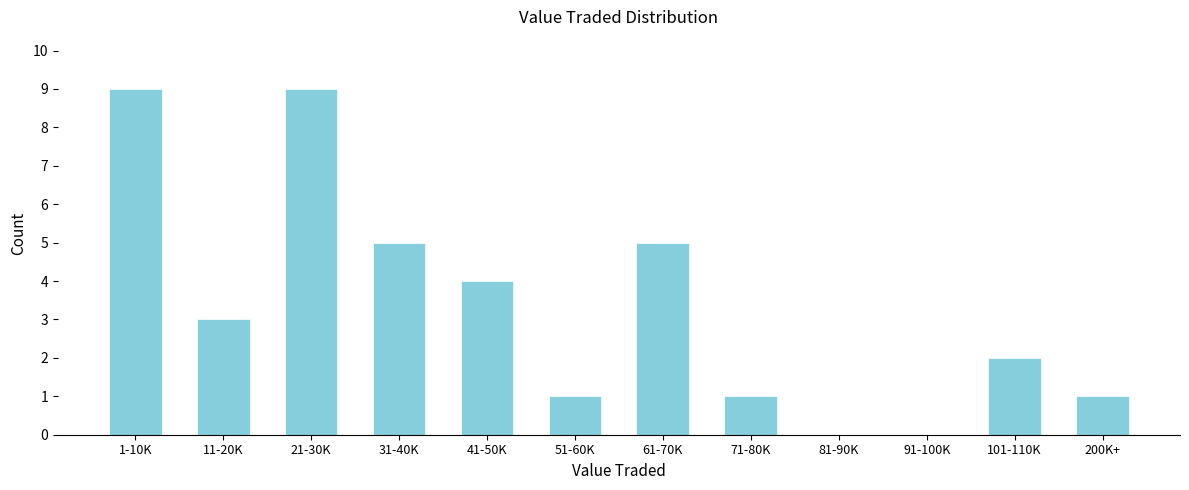

Reading left to right, what are all the values shown in this chart?

1-10K=9	11-20K=3	21-30K=9	31-40K=5	41-50K=4	51-60K=1	61-70K=5	71-80K=1	81-90K=0	91-100K=0	101-110K=2	200K+=1